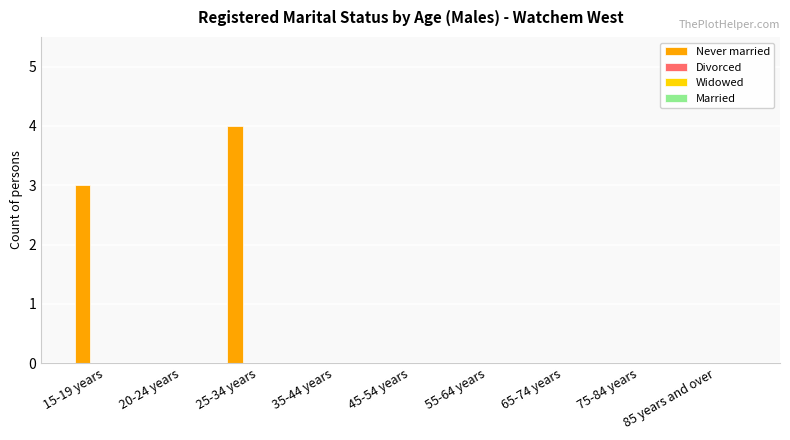

What is the maximum value shown in the chart?

4